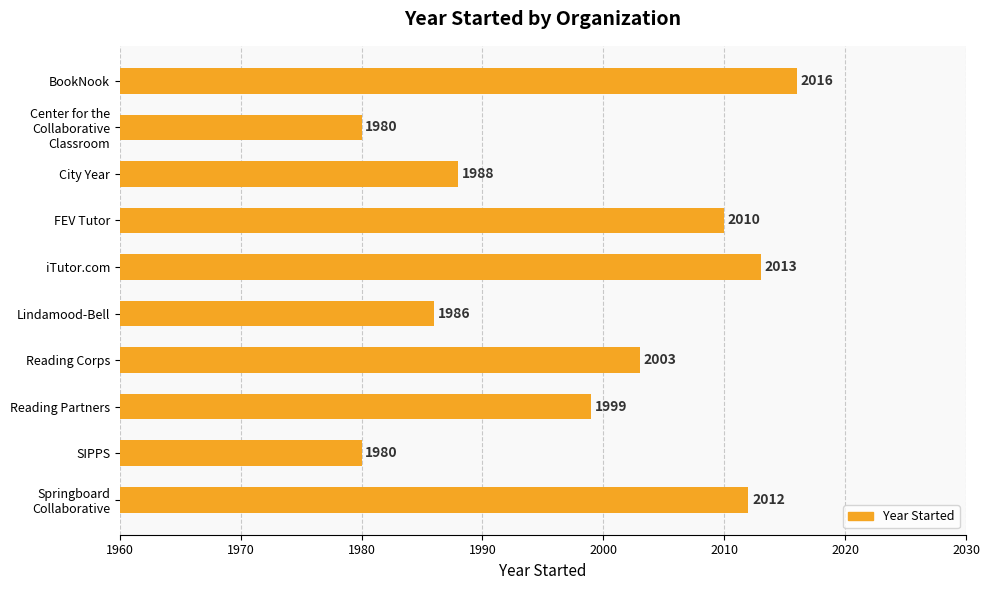

Reading top to bottom, extract all data points from this chart.

2016	1980	1988	2010	2013	1986	2003	1999	1980	2012